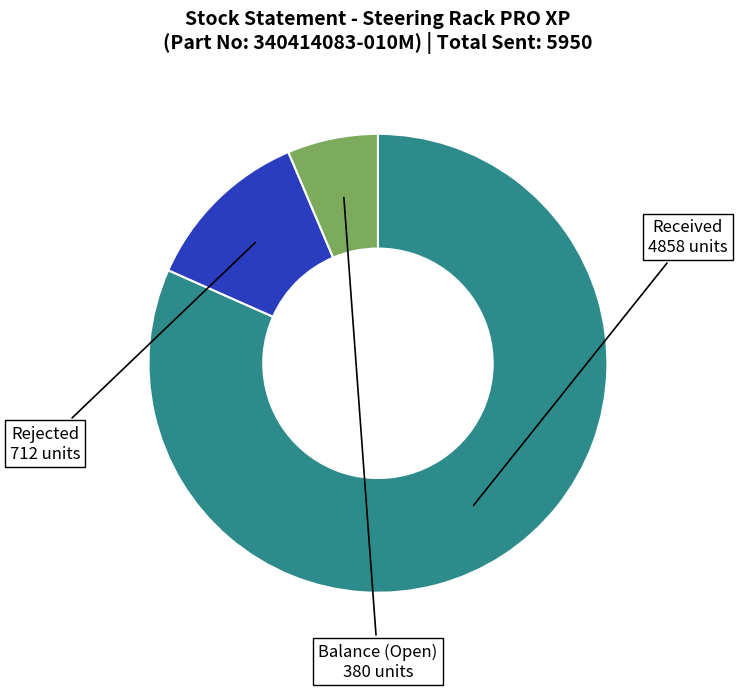

Is there a majority slice in this chart?

Yes